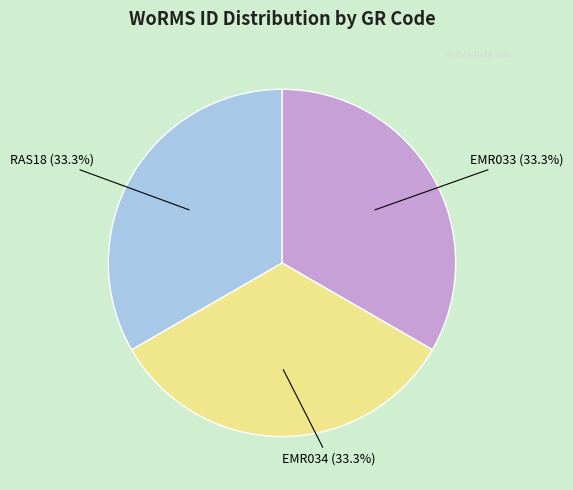

Combined, what portion of the pie is EMR033 and RAS18?

66.7%